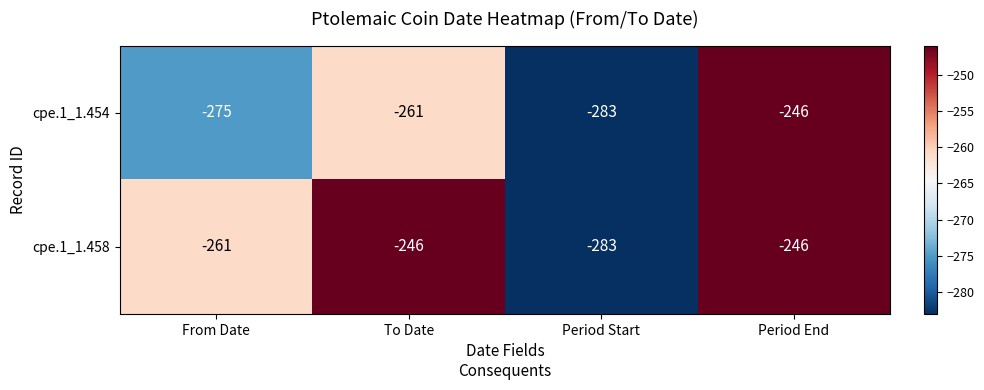

What is the sum of the cpe.1_1.454 values at To Date and Period Start?

-544